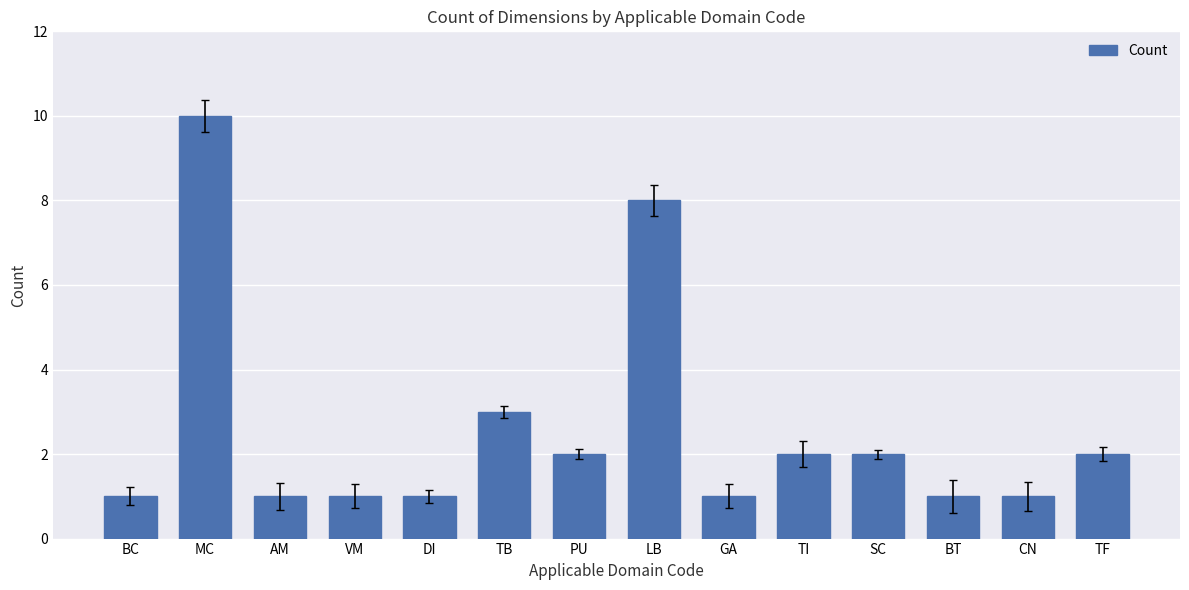

Which category has the highest value across all series?

MC